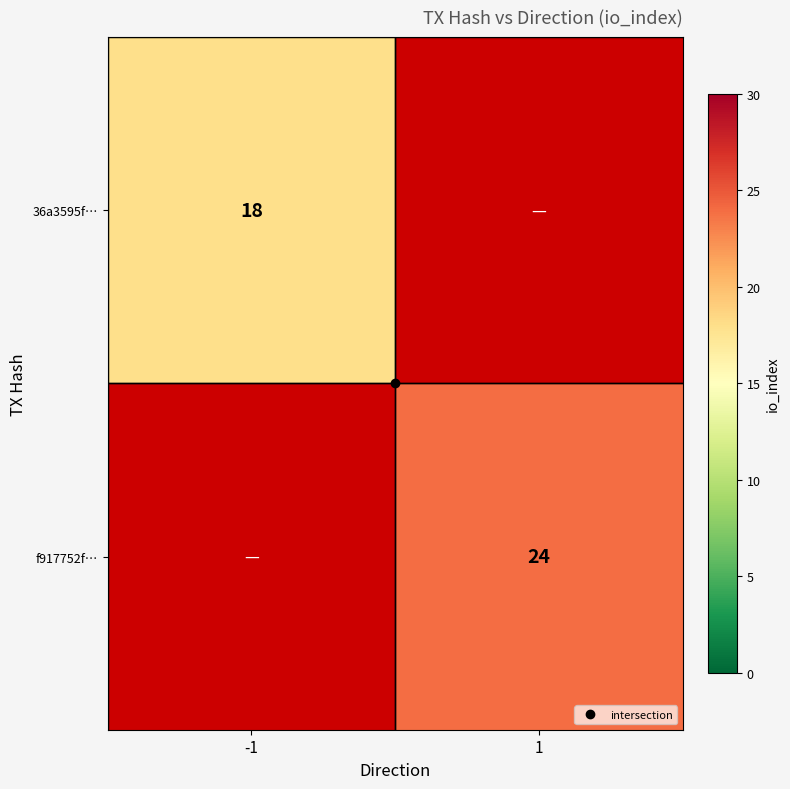

What is the greatest value displayed?

24.0